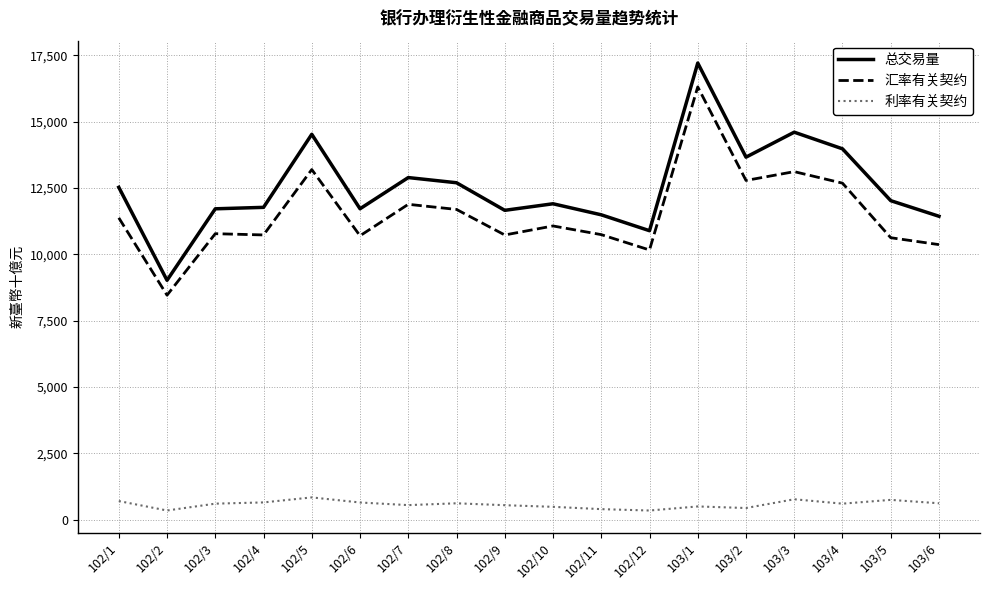

At which category does the chart reach its peak across all series?

103/1